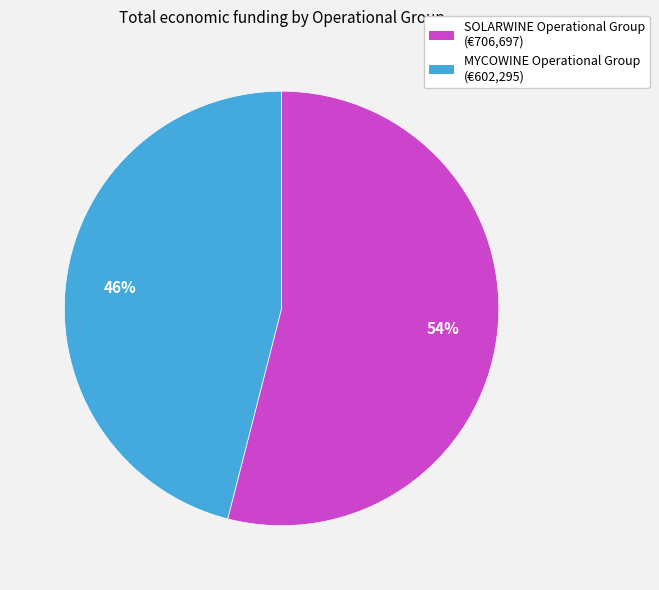

What percentage is the MYCOWINE Operational Group slice, to the nearest percent?

46%